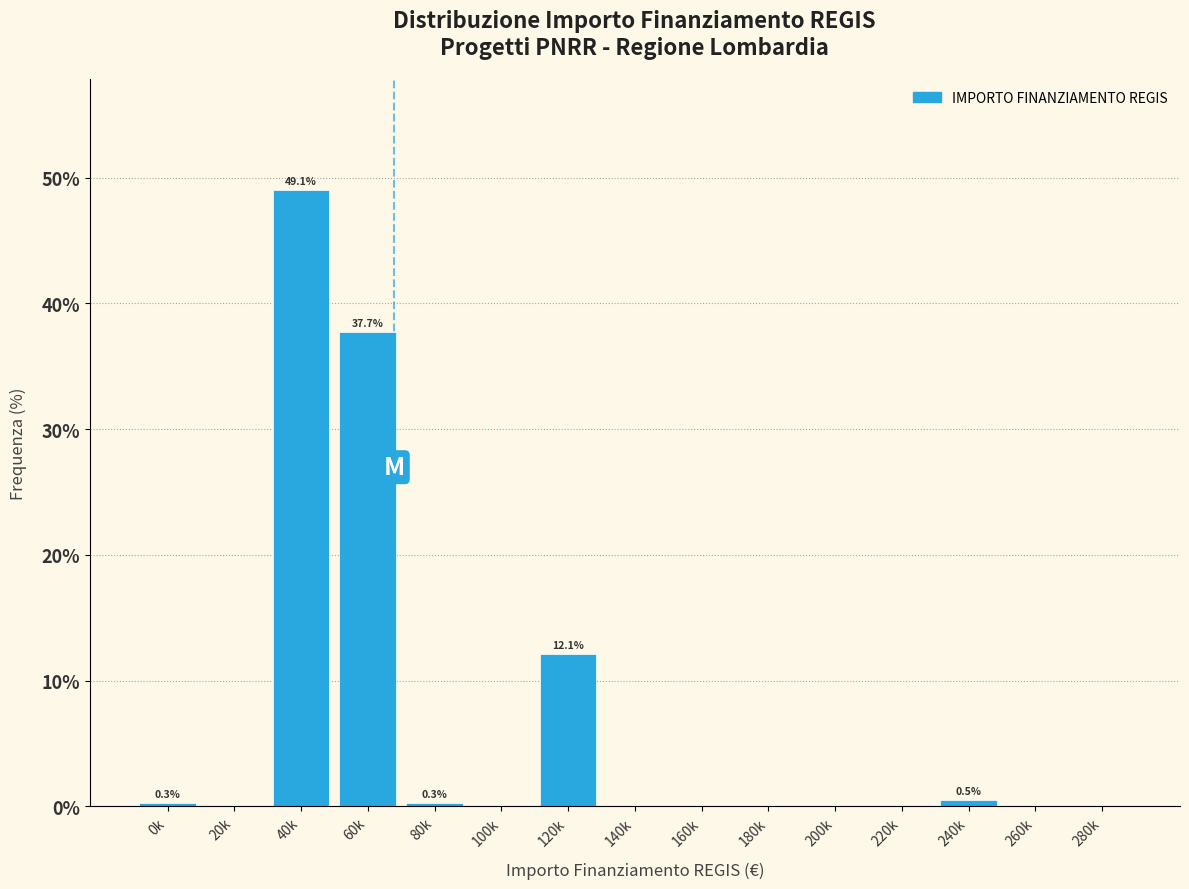

Reading right to left, what are all the values shown in this chart?

280k=0.0	260k=0.0	240k=0.5	220k=0.0	200k=0.0	180k=0.0	160k=0.0	140k=0.0	120k=12.1	100k=0.0	80k=0.3	60k=37.7	40k=49.1	20k=0.0	0k=0.3